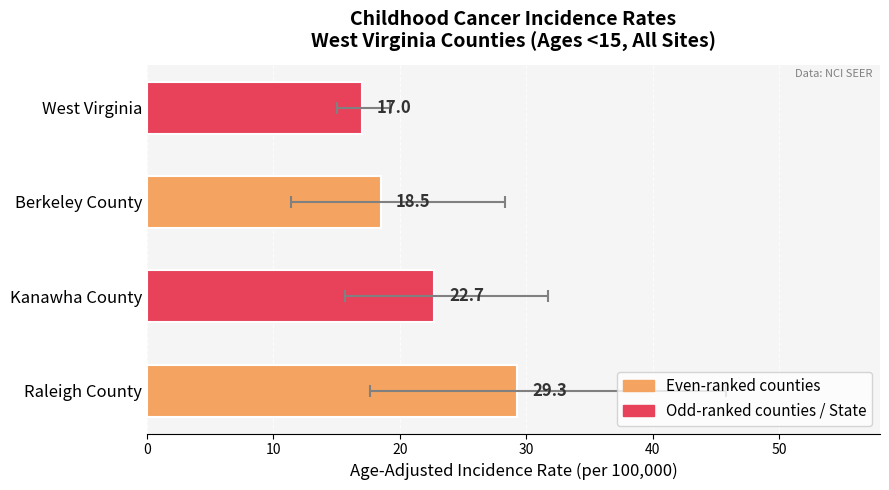

Does the chart contain stacked bars?

No